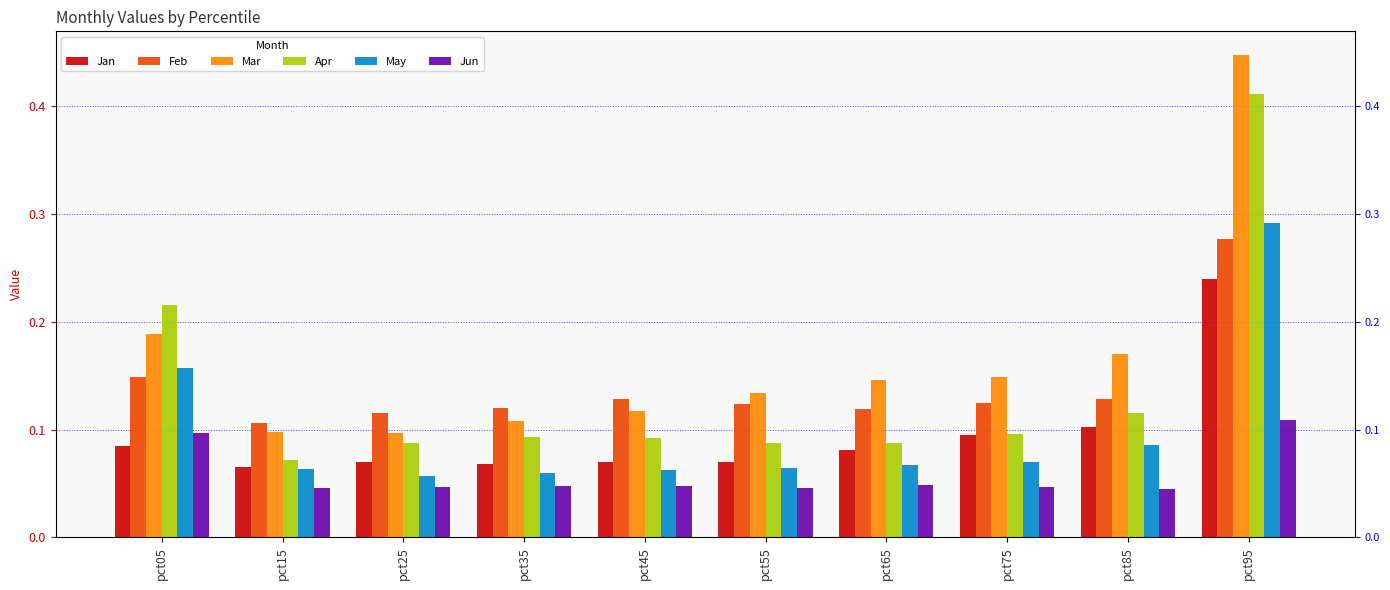

Which category has the highest value in the May series?

pct95